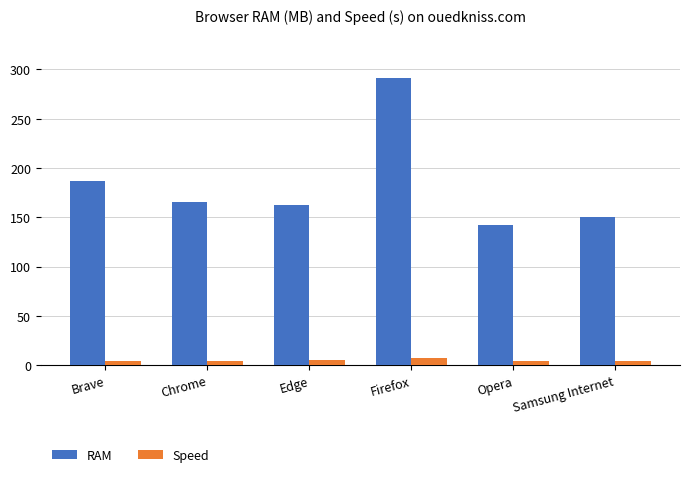

What is the approximate value of RAM at Chrome?

165.0